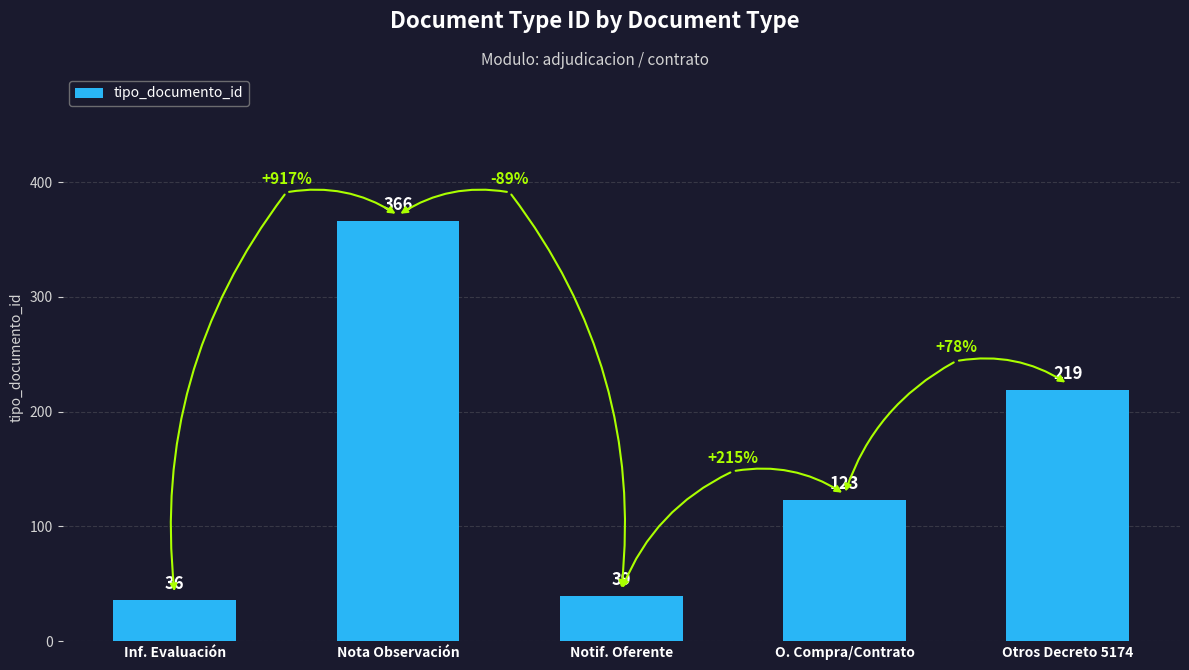

The value at Inf. Evaluación is 36. True or false?

True